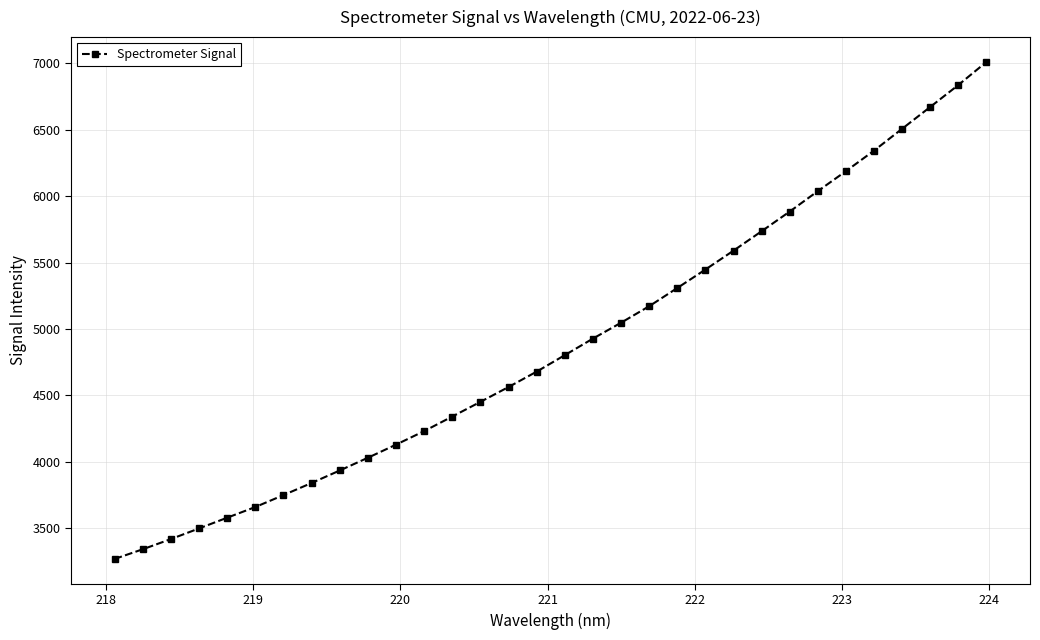

What is the difference between the maximum and minimum values?

3741.6